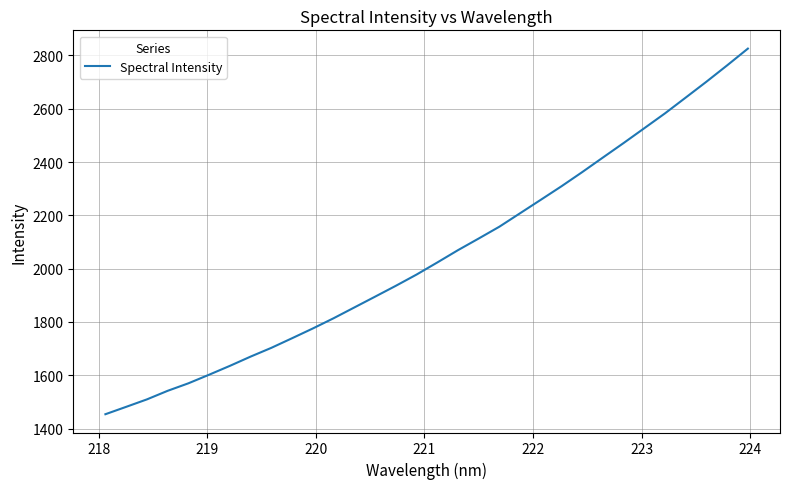

What is the difference between the maximum and minimum values?

1372.0